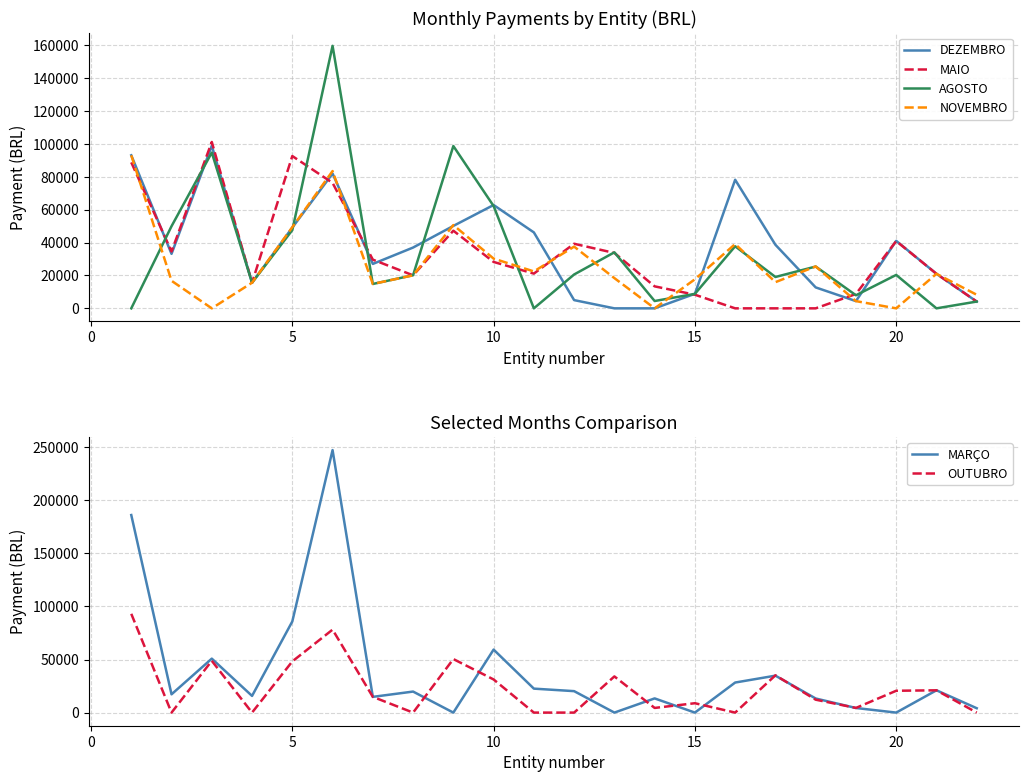

Does the chart display data point markers on the line(s)?

No